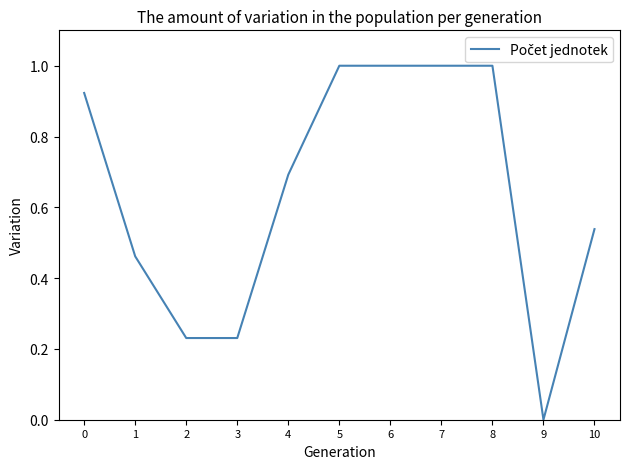

What is the difference between the maximum and minimum values?

1.0